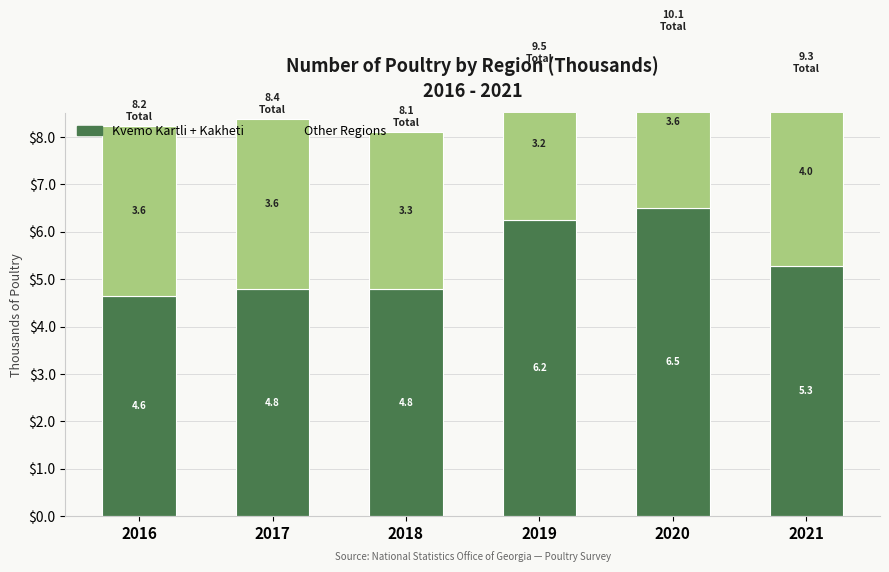

What is the average value of the Other Regions series?

3561.2